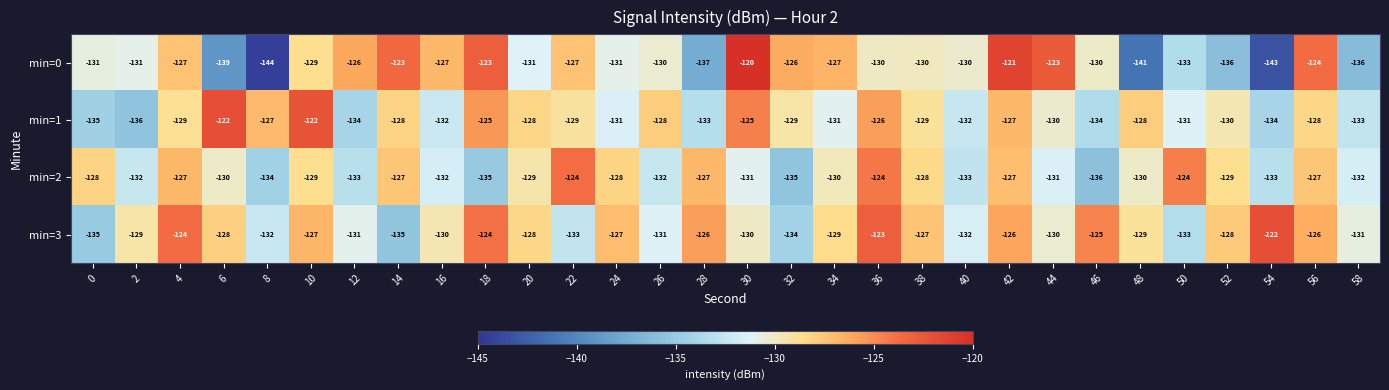

What is the average value of the min=0 series?

-130